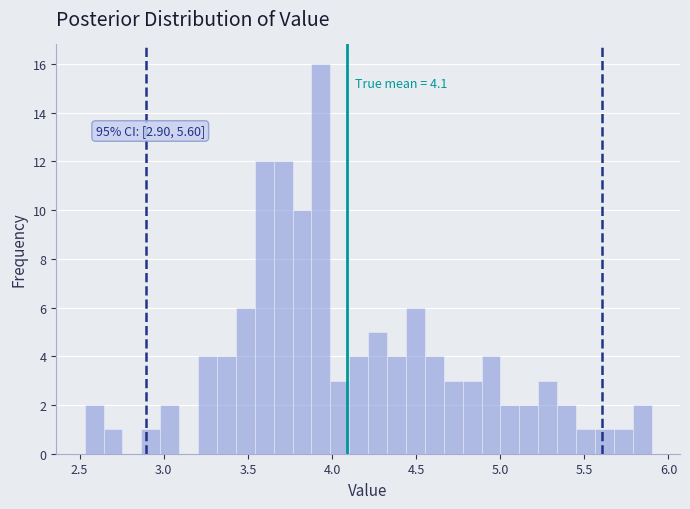

Around what value on the x-axis is the tallest bar? Give the approximate position of its centre, as read against the axis.

3.95